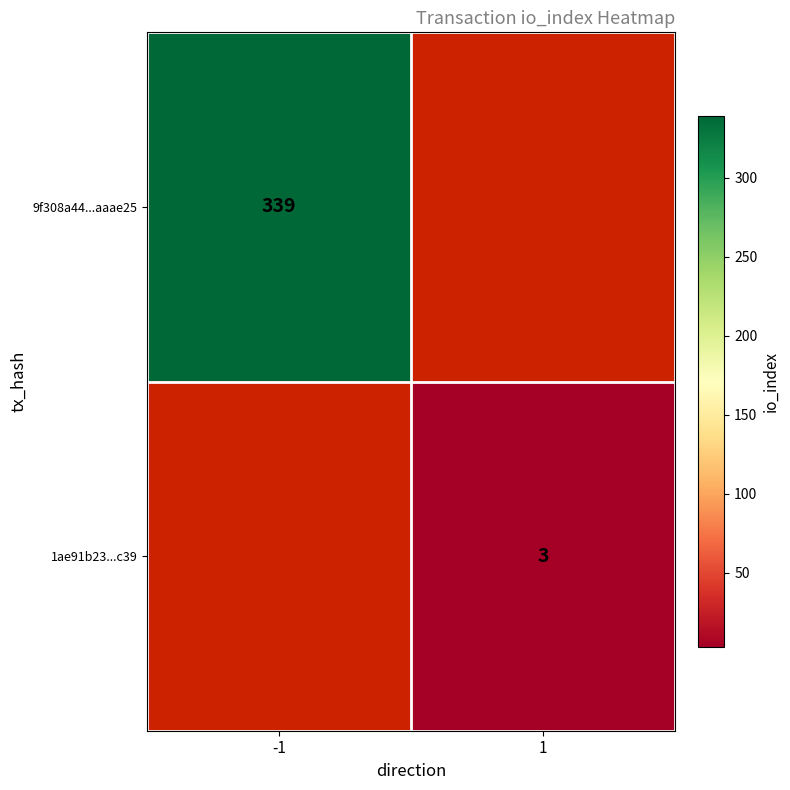

Is the value of 9f308a44...aaae25 at -1 greater than the value of 1ae91b23...c39 at 1?

Yes